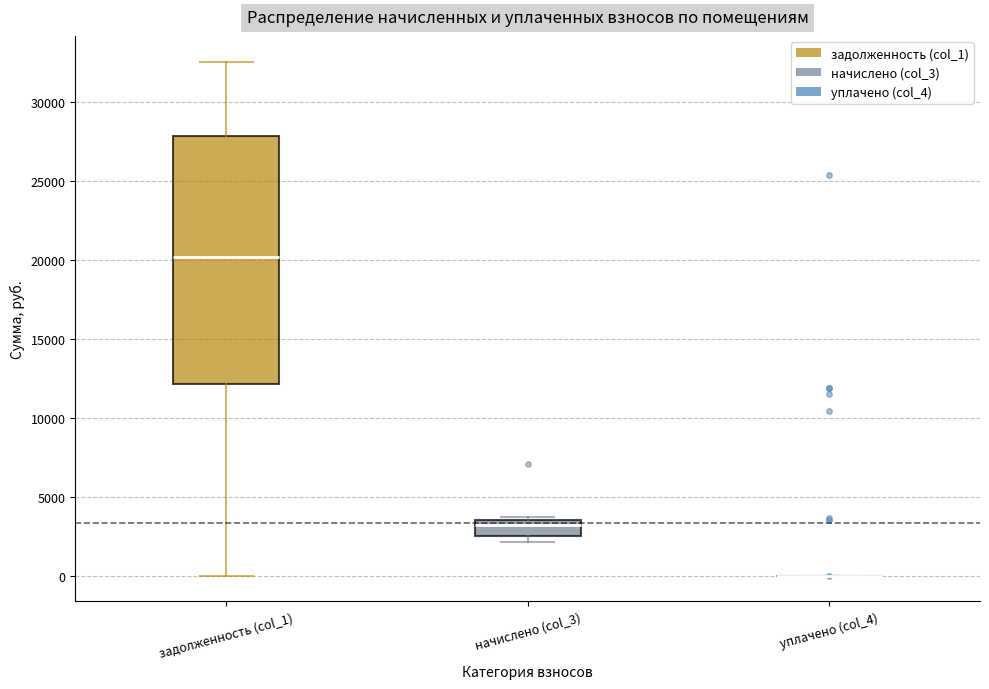

Reading left to right, transcribe this box plot: for each box, give where its median line is, the range the box spans, and where its two whiskers end, as read against the y-axis. The values are not printed on the chart, so give them approximately, as read against the axis.

задолженность (col_1): median 20000, box 12000 to 28000, whiskers 0 to 32500
начислено (col_3): median 3000, box 2500 to 3500, whiskers 2000 to 3500 (just above the box's upper edge)
уплачено (col_4): box collapsed to a line at 0, whiskers 0 to 0